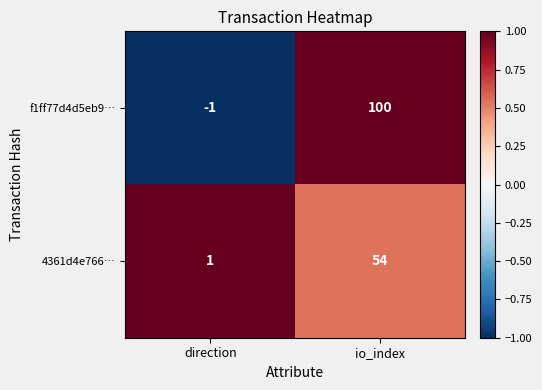

Reading right to left, extract all data points from this chart.

f1ff77d4d5eb9…: 100	-1
4361d4e766…: 54	1